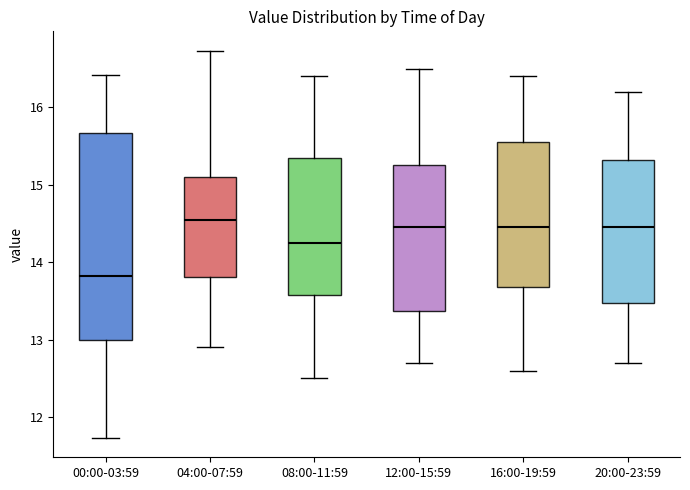

Reading left to right, read every box against the y-axis: the position of its median line, the range the box covers, and the ends of its whiskers. The values are not printed on the chart, so give them approximately, as read against the axis.

00:00-03:59: median 13.8, box 13.0 to 15.7, whiskers 11.7 to 16.4
04:00-07:59: median 14.6, box 13.8 to 15.1, whiskers 12.9 to 16.7
08:00-11:59: median 14.3, box 13.6 to 15.4, whiskers 12.5 to 16.4
12:00-15:59: median 14.5, box 13.4 to 15.3, whiskers 12.7 to 16.5
16:00-19:59: median 14.5, box 13.7 to 15.6, whiskers 12.6 to 16.4
20:00-23:59: median 14.5, box 13.5 to 15.3, whiskers 12.7 to 16.2